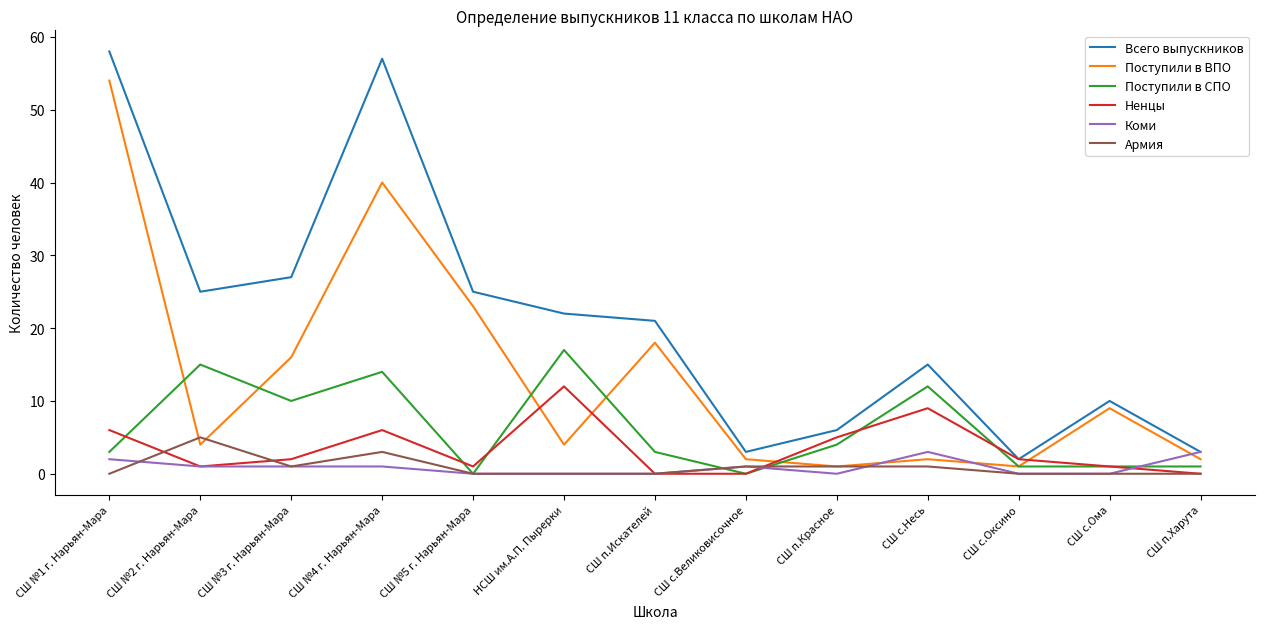

What is the spread (max minus min) of values at СШ п.Искателей?

21